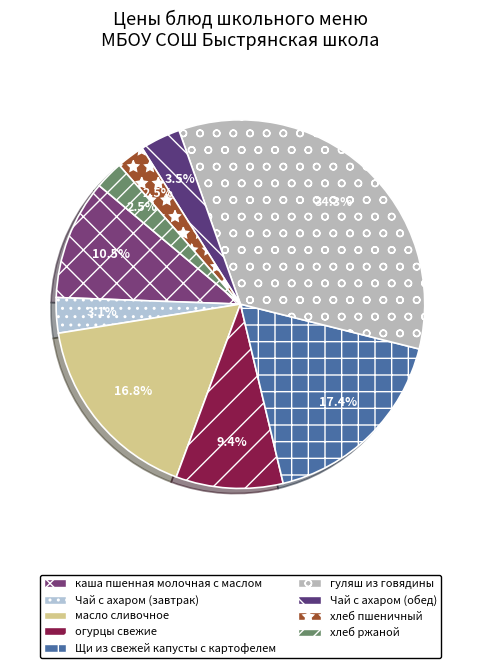

What is the ratio of the value at огурцы свежие to the value at Чай с ахаром (обед)?

2.6